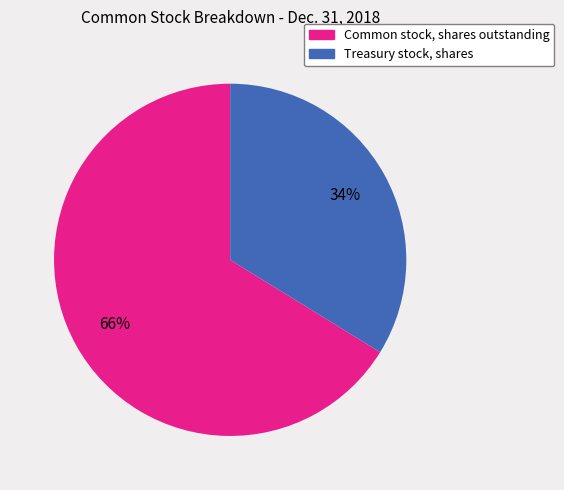

Is the sum of Common stock, shares outstanding and Treasury stock, shares greater than half?

Yes